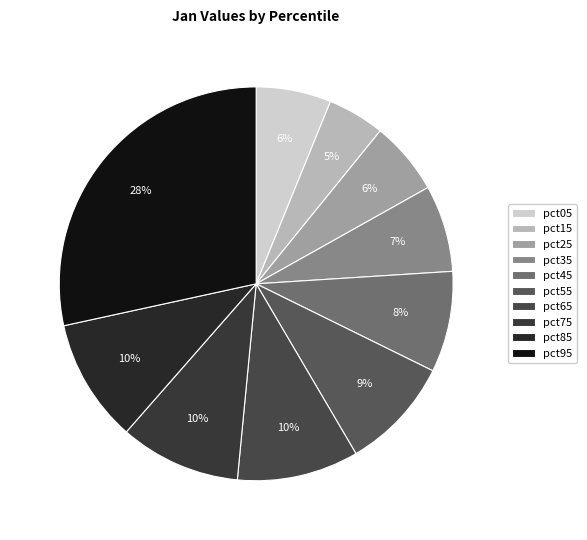

The pct25 slice represents 21% of the pie. True or false?

False